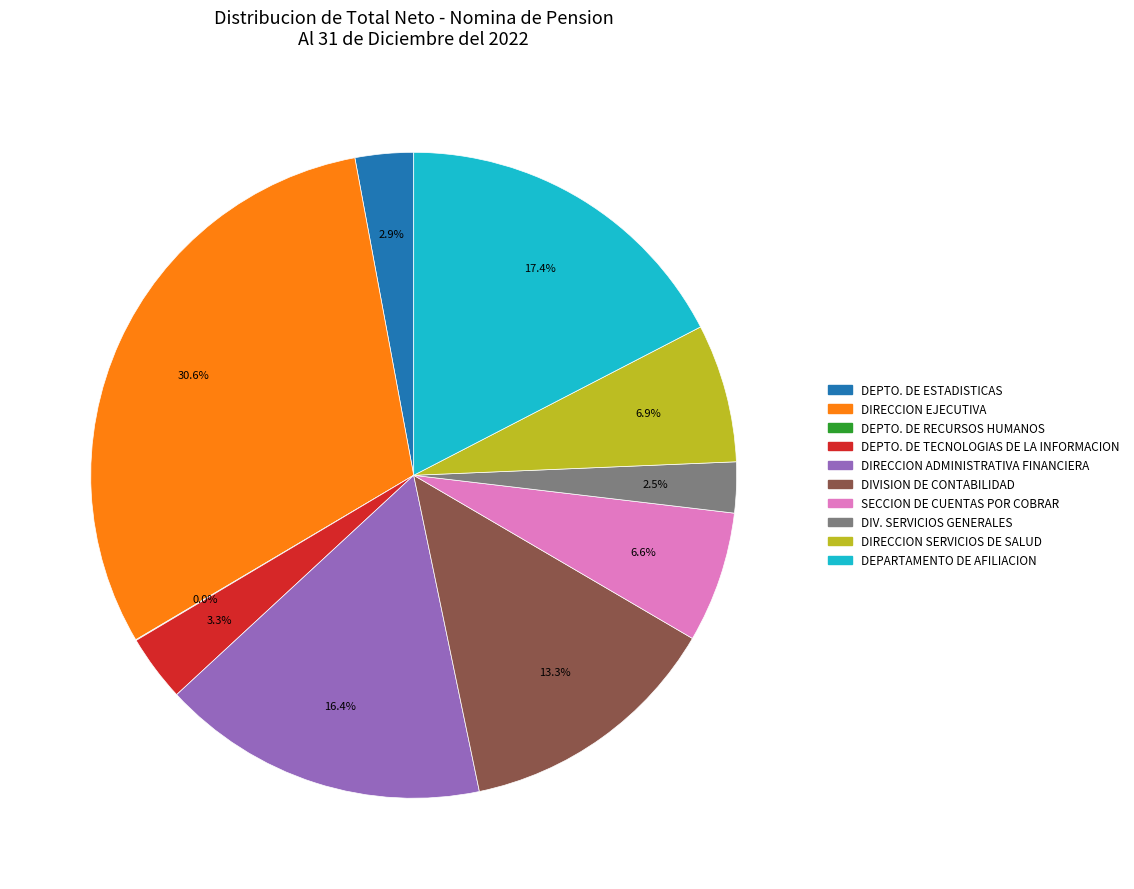

Which slice is the largest?

DIRECCION EJECUTIVA